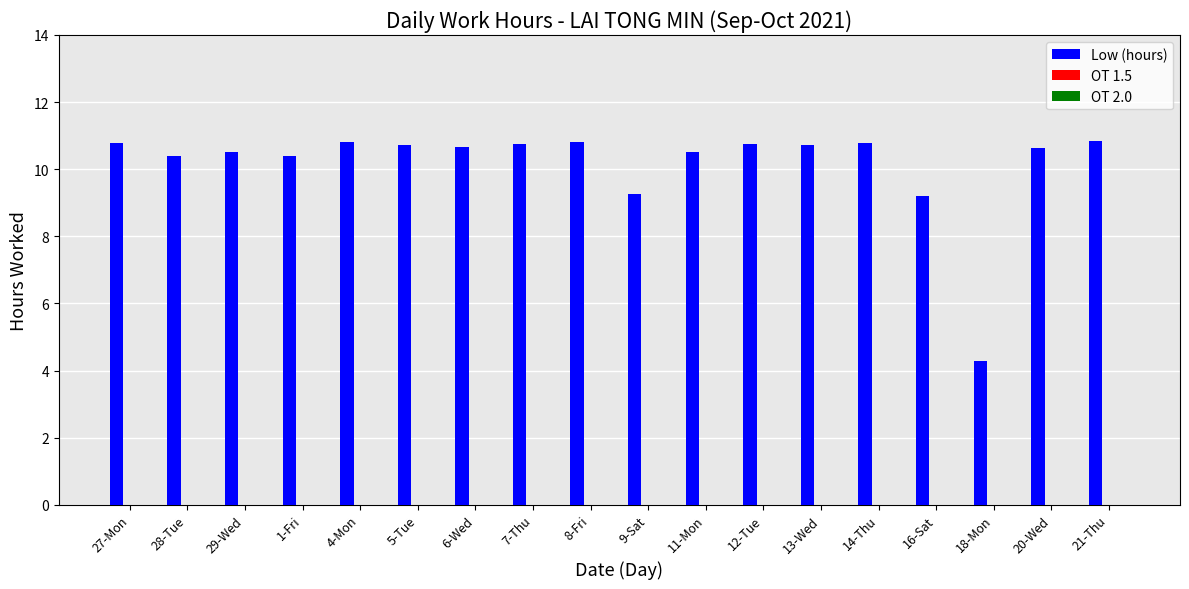

What position from the right is 13-Wed?

6